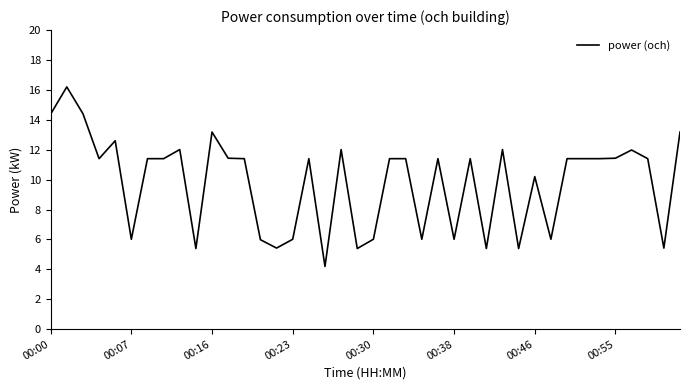

Count the number of data series in this chart.

1